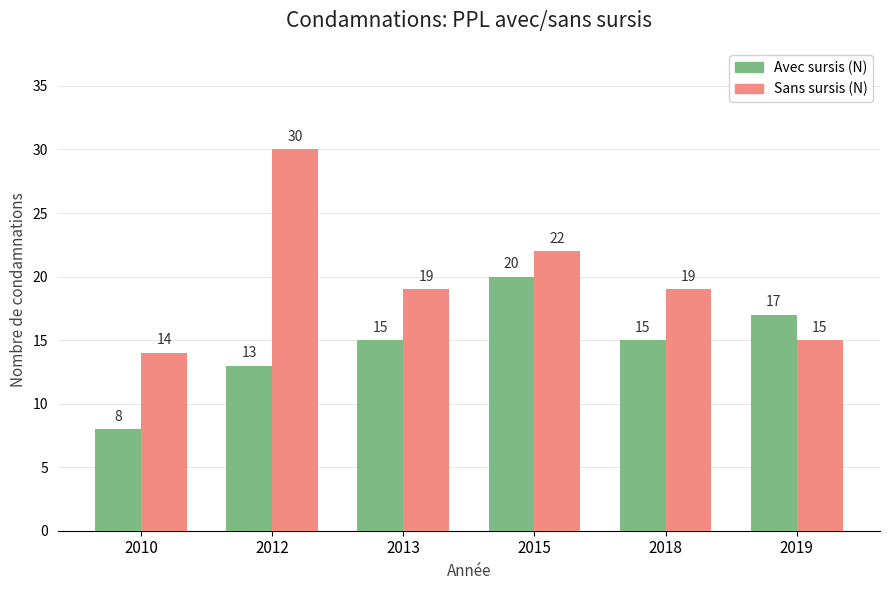

What is the value of the Sans sursis (N) bar at the 2nd from the left?

30